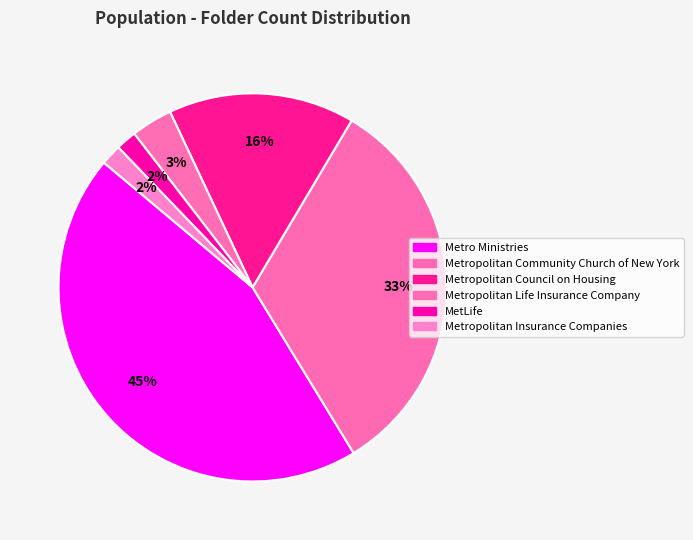

Does any single category account for the majority?

No